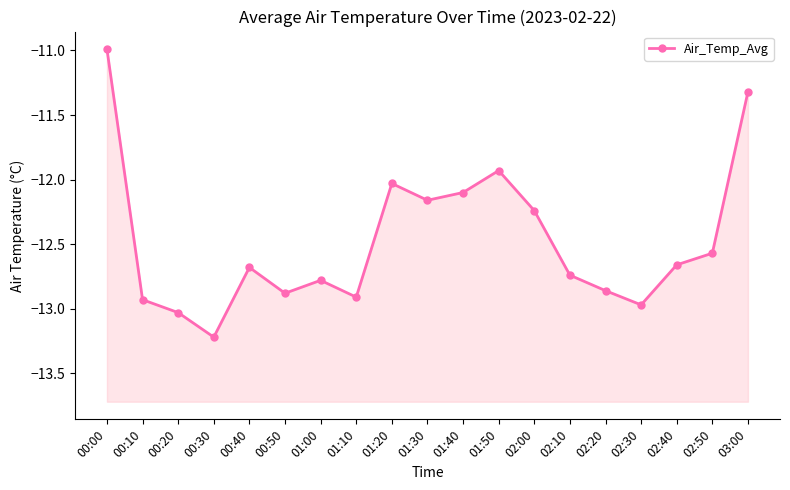

What is the average value?

-12.5